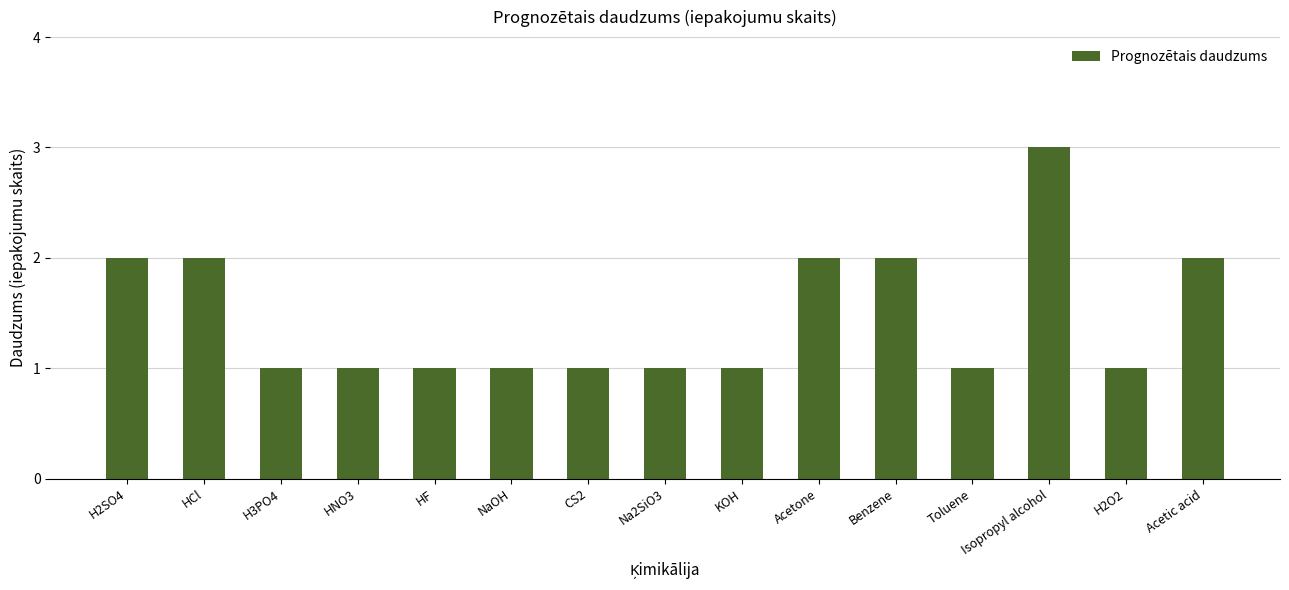

What value does the data have at H2O2?

1